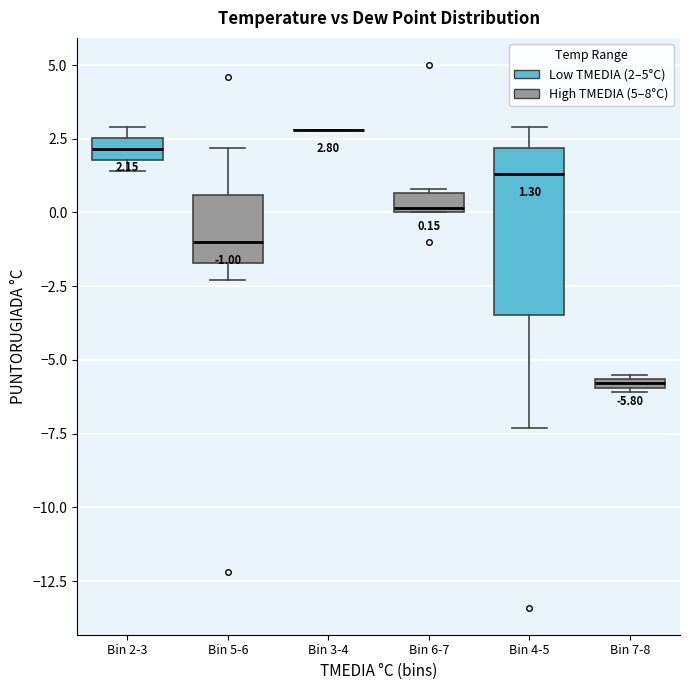

Which box is the tallest, from its lower edge to its upper edge?

Bin 4-5